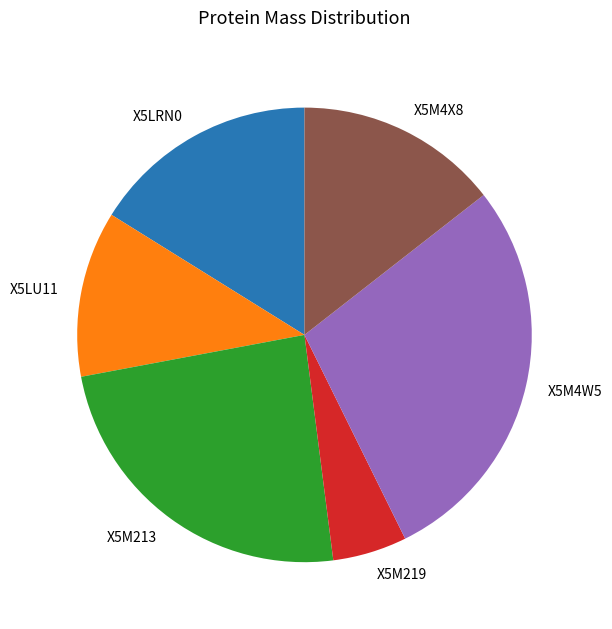

The X5M4X8 slice represents 24% of the pie. True or false?

False